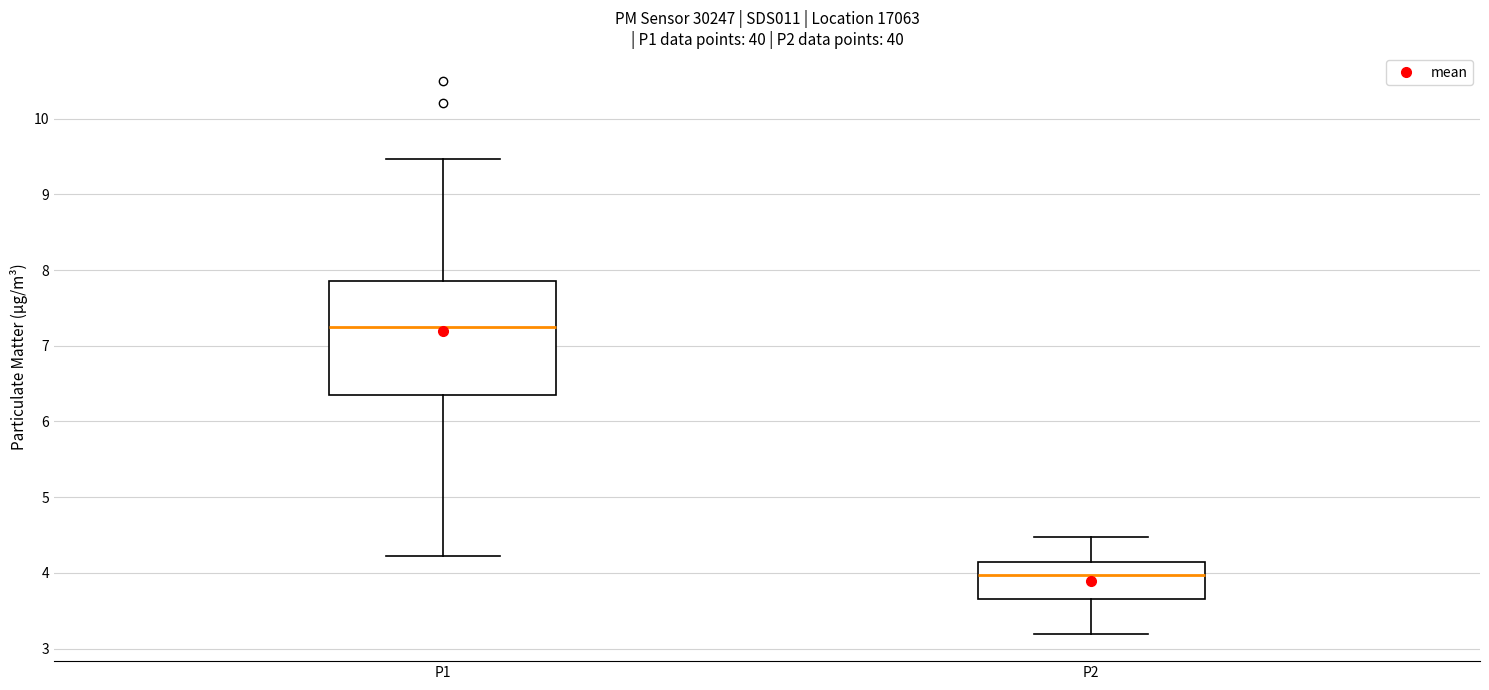

Reading left to right, transcribe this box plot: for each box, give where its median line is, the range the box spans, and where its two whiskers end, as read against the y-axis. The values are not printed on the chart, so give them approximately, as read against the axis.

P1: median 7.3, box 6.3 to 7.9, whiskers 4.2 to 9.5
P2: median 4.0, box 3.7 to 4.1, whiskers 3.2 to 4.5